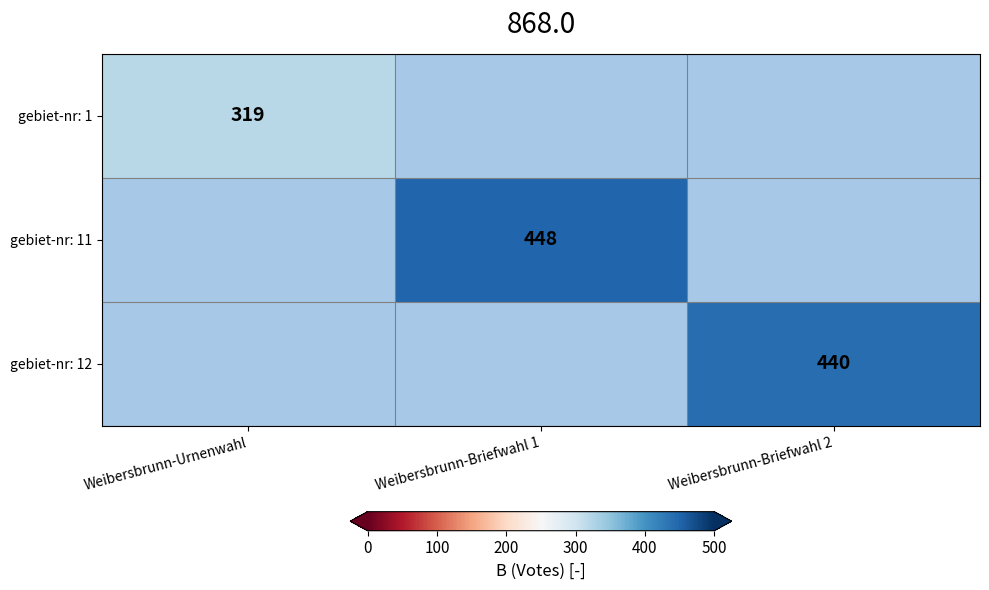

True or false: gebiet-nr: 1 has a value of 82.8 at Weibersbrunn-Urnenwahl.

False